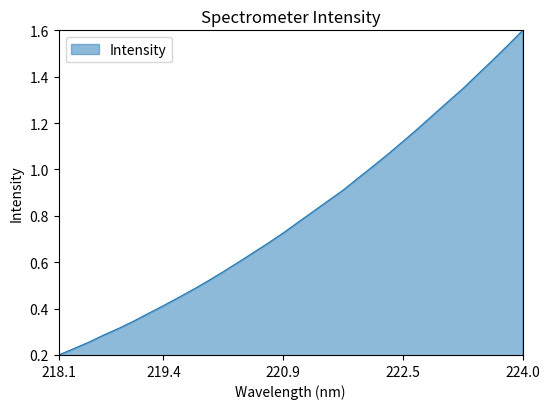

What is the greatest value displayed?

1.6